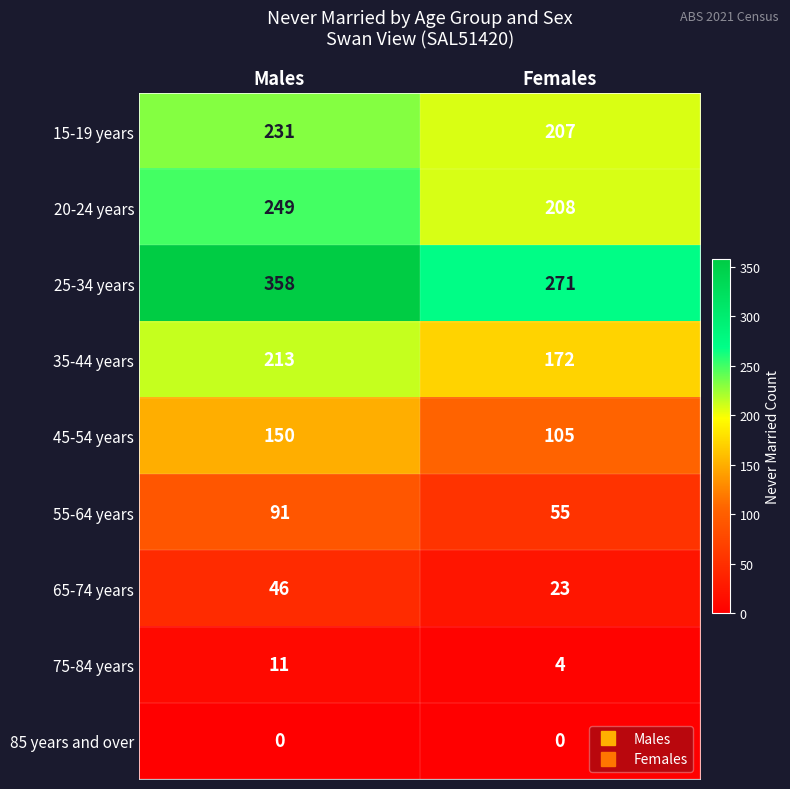

List the series in order of their peak value, highest first.

25-34 years, 20-24 years, 15-19 years, 35-44 years, 45-54 years, 55-64 years, 65-74 years, 75-84 years, 85 years and over